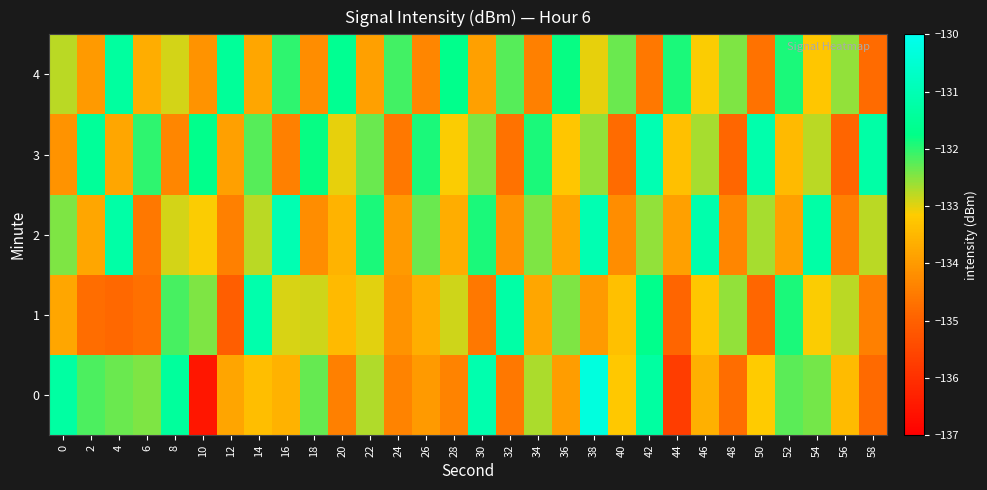

Which label corresponds to the largest value in the chart?

38